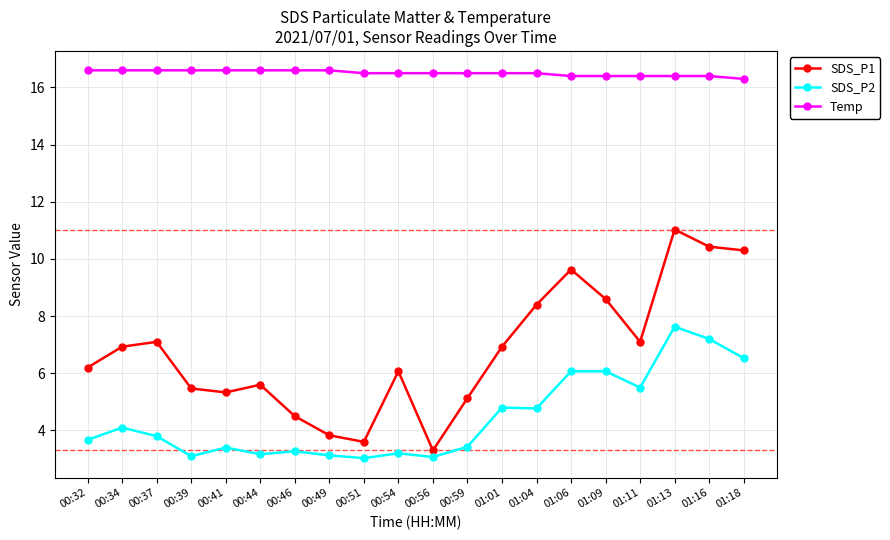

What is the difference between the highest and lowest values at 01:16?

9.2